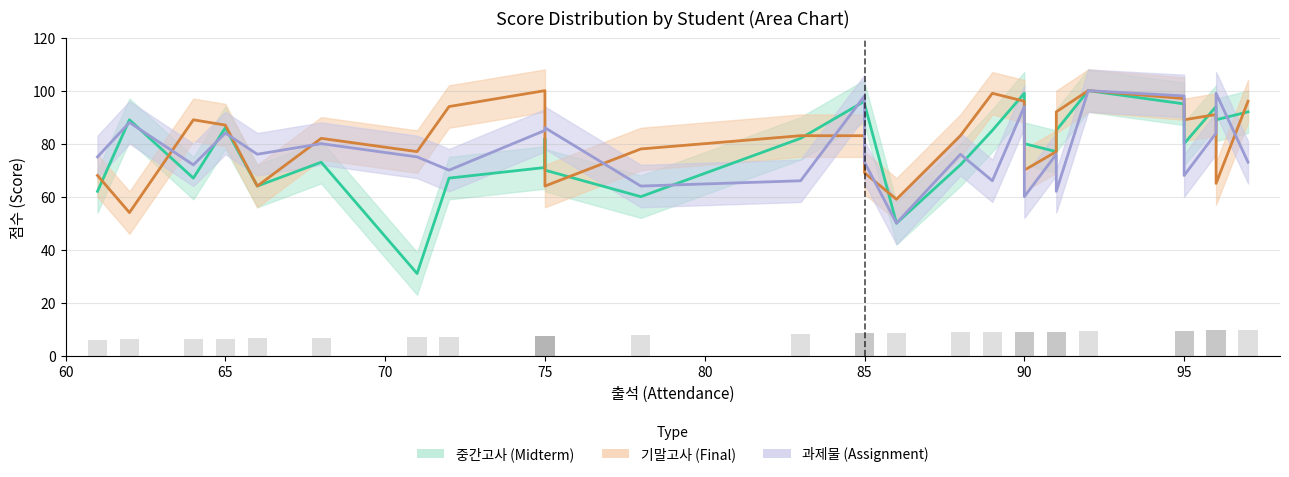

What is the difference between the 과제물 values at 14 and 22?

8